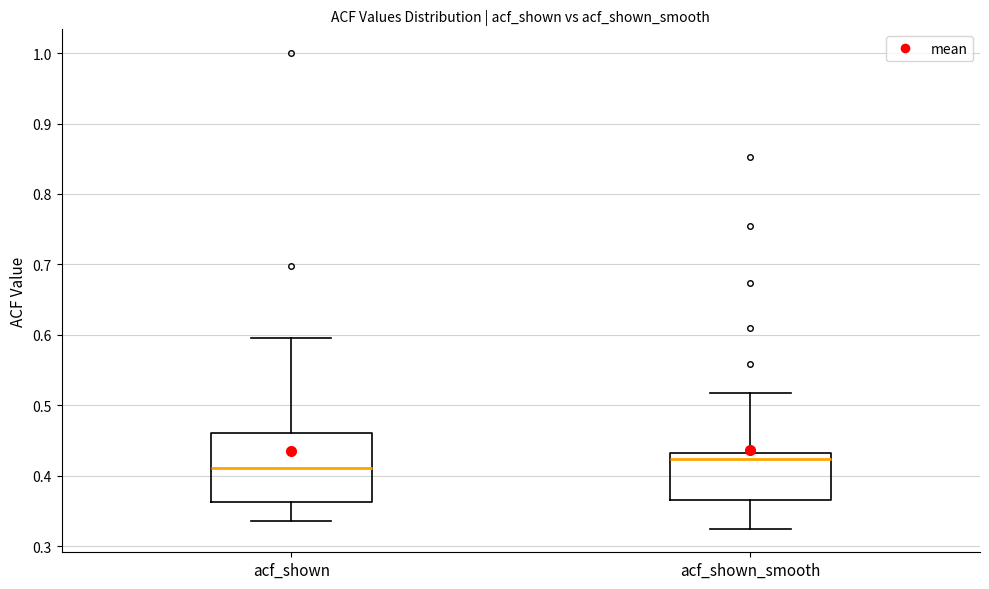

Where does the upper whisker of the box for acf_shown end on the y-axis? The values are not printed on the chart, so give them approximately, as read against the axis.

0.60